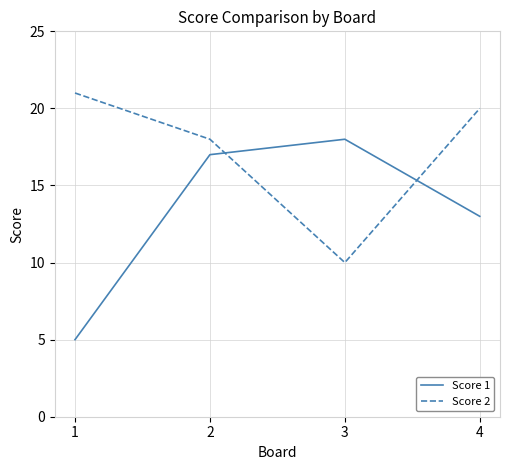

What is the average value of the Score 1 series?

13